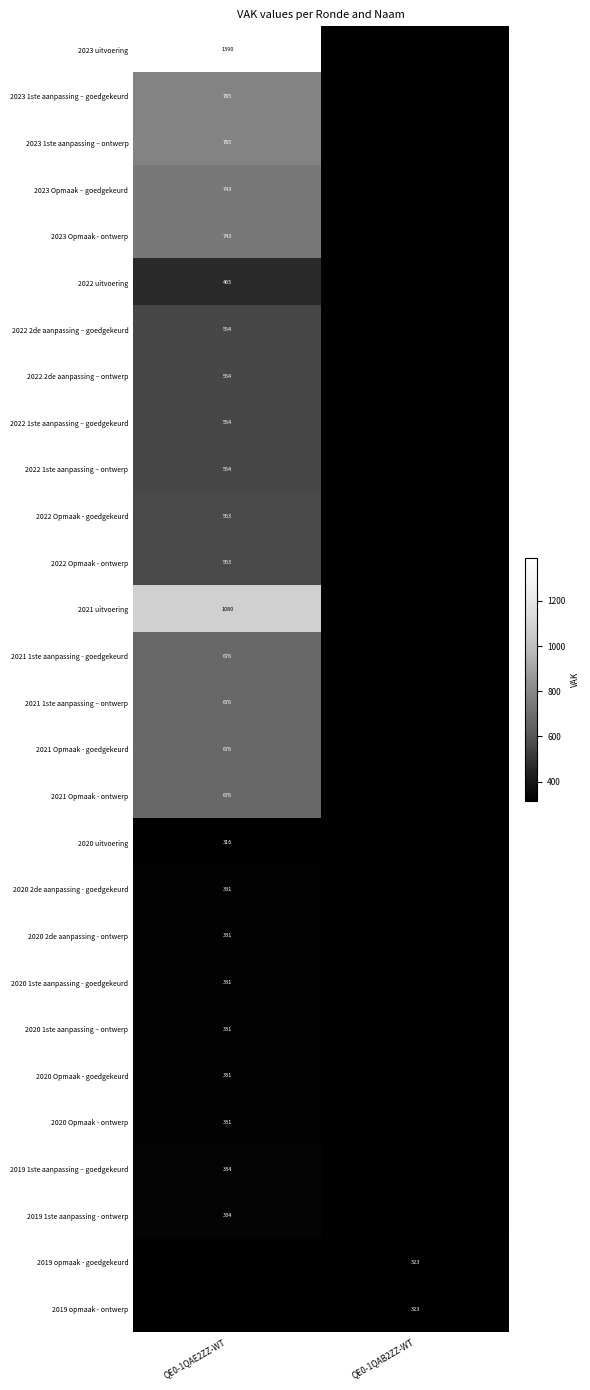

Is it true that 2022 2de aanpassing – ontwerp equals 748 at QE0-1QAE2ZZ-WT?

False